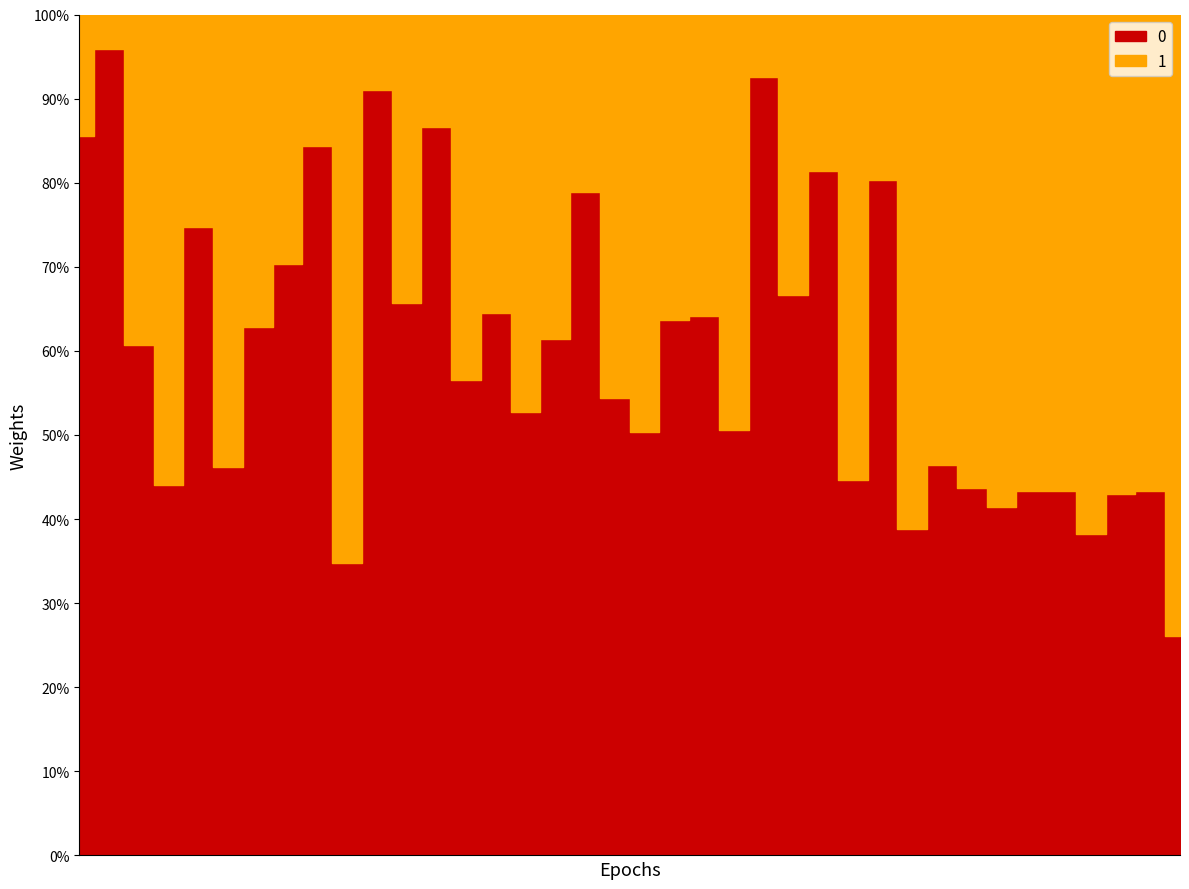

True or false: P has more than 0 interior local peaks.

True